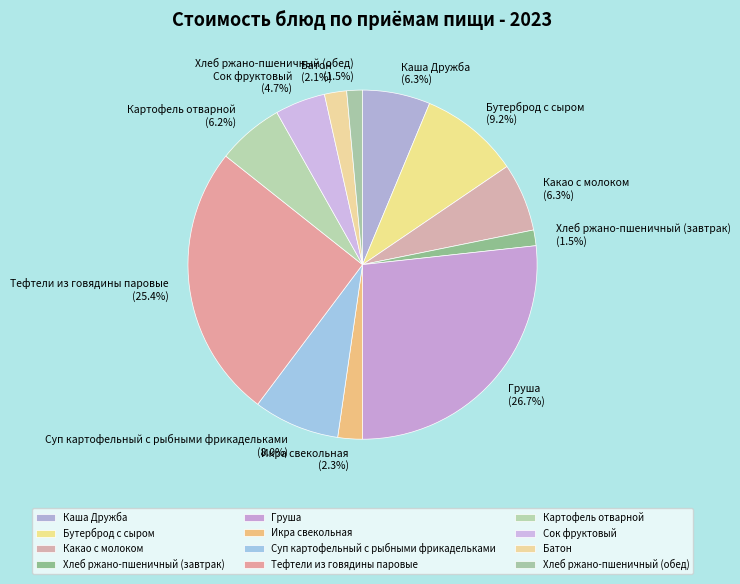

Do Груша and Каша Дружба together represent more than half of the pie?

No